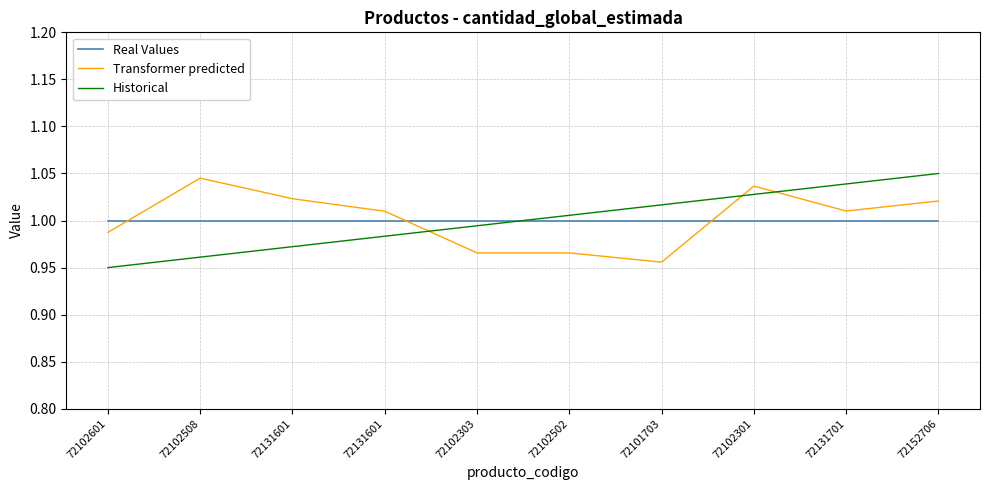

The Historical series shows 1.5 at 72102303. True or false?

False